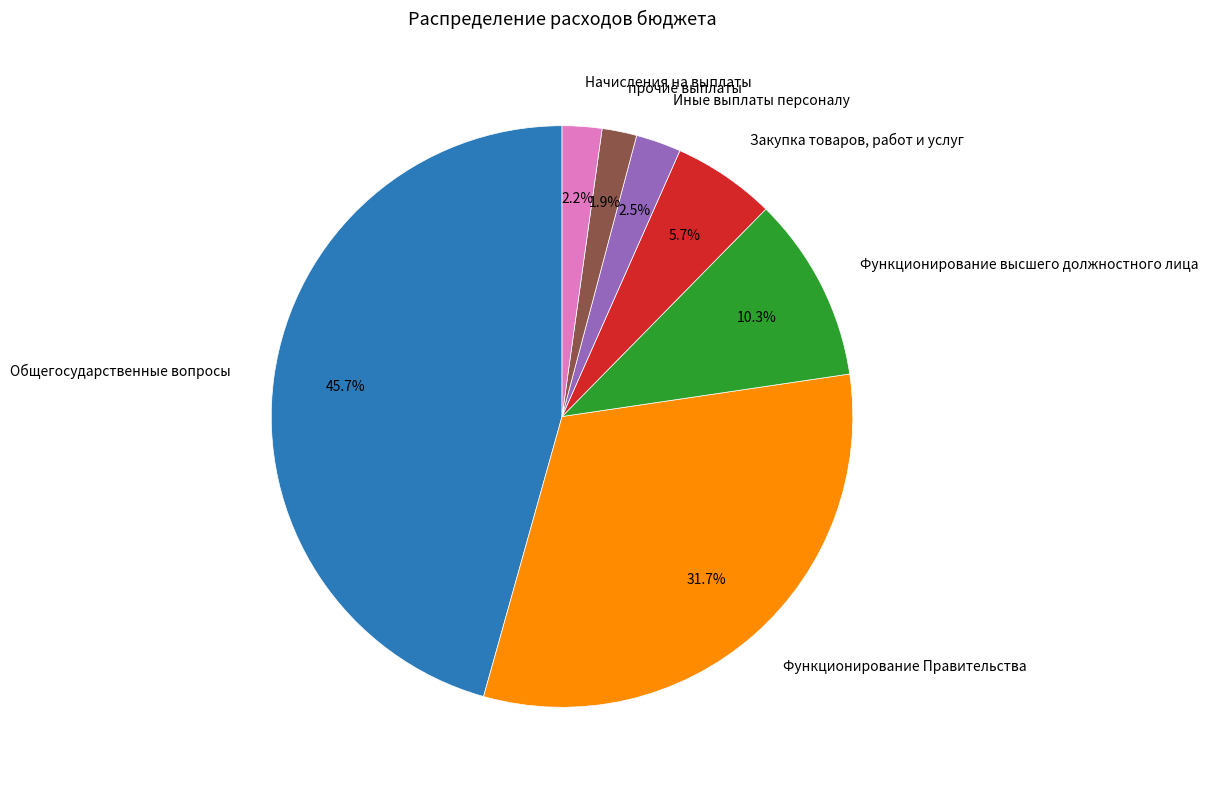

Is прочие выплаты the majority of the pie?

No